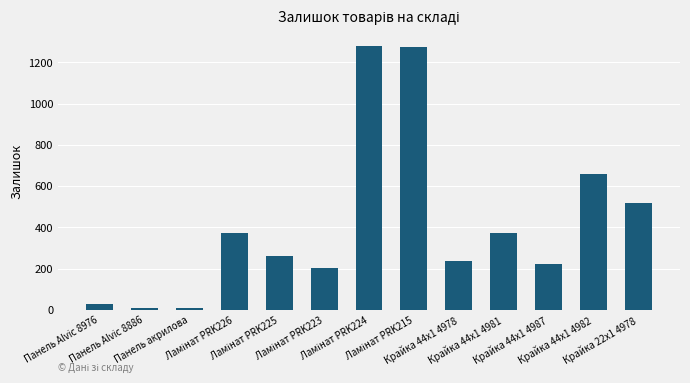

What is the greatest value displayed?

1279